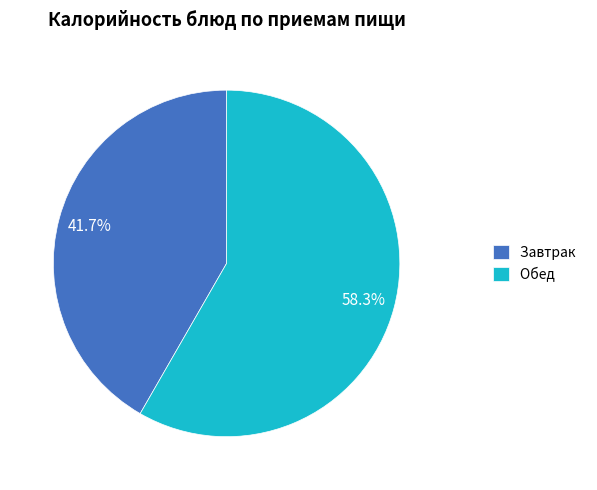

Which slice is the largest?

Обед